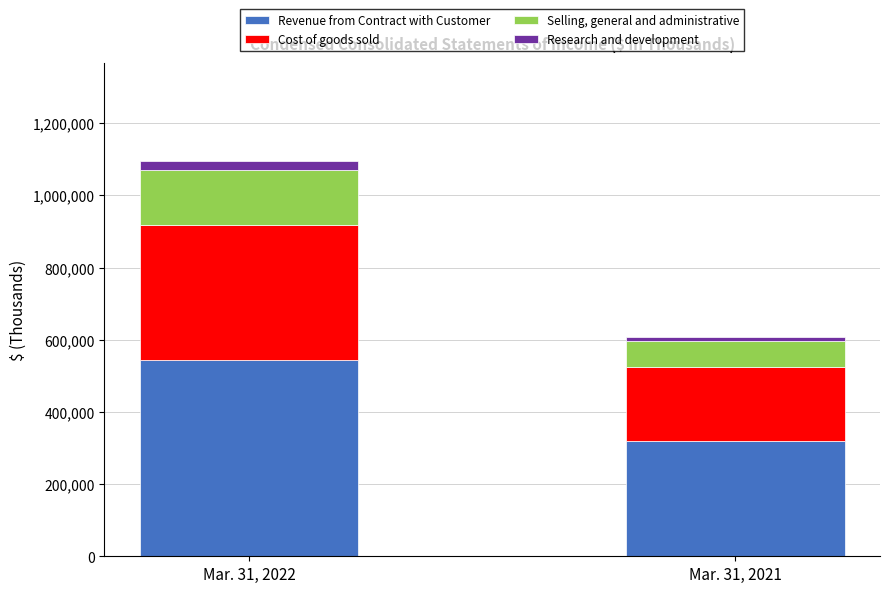

What is the minimum value for Revenue from Contract with Customer?

318046